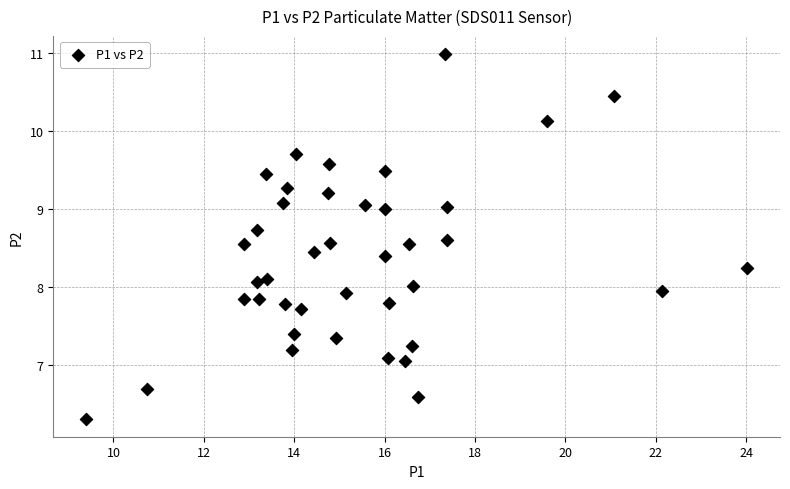

What is the range of Y values (max minus min)?

4.7